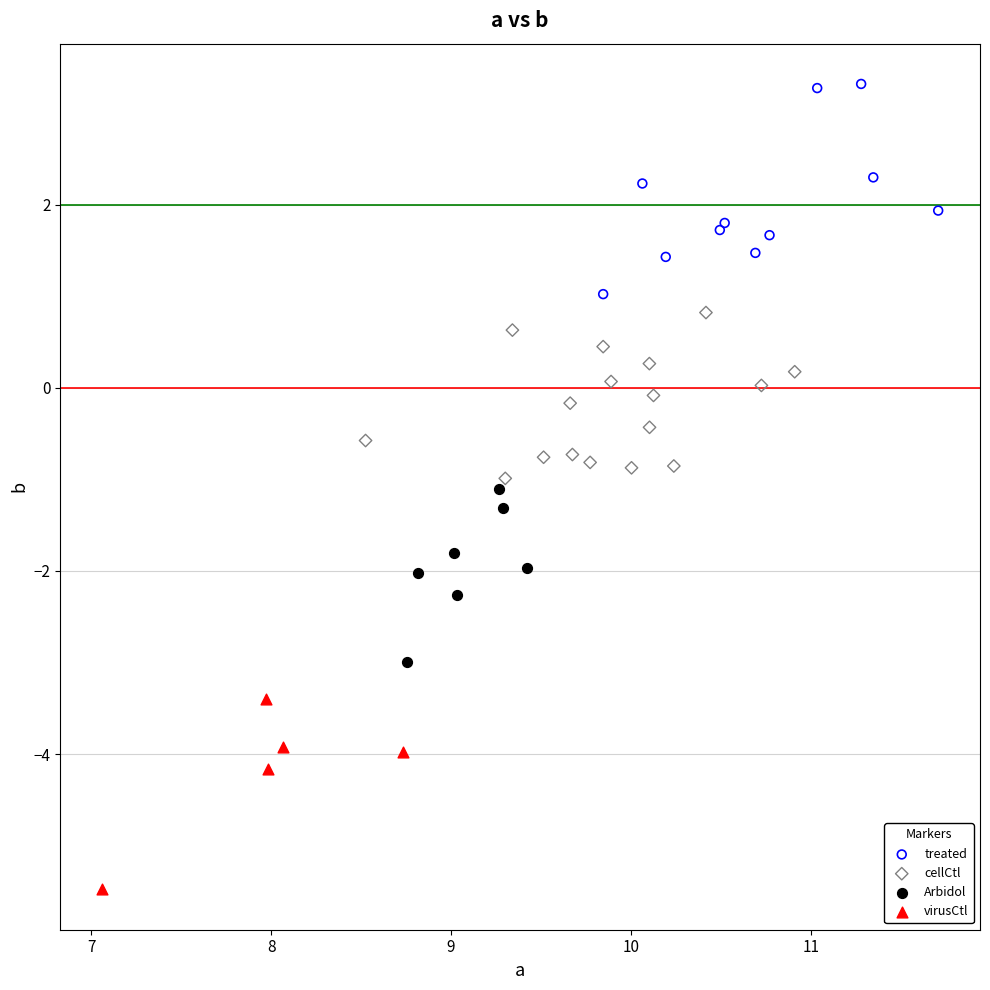

Which series contains the highest Y value?

treated